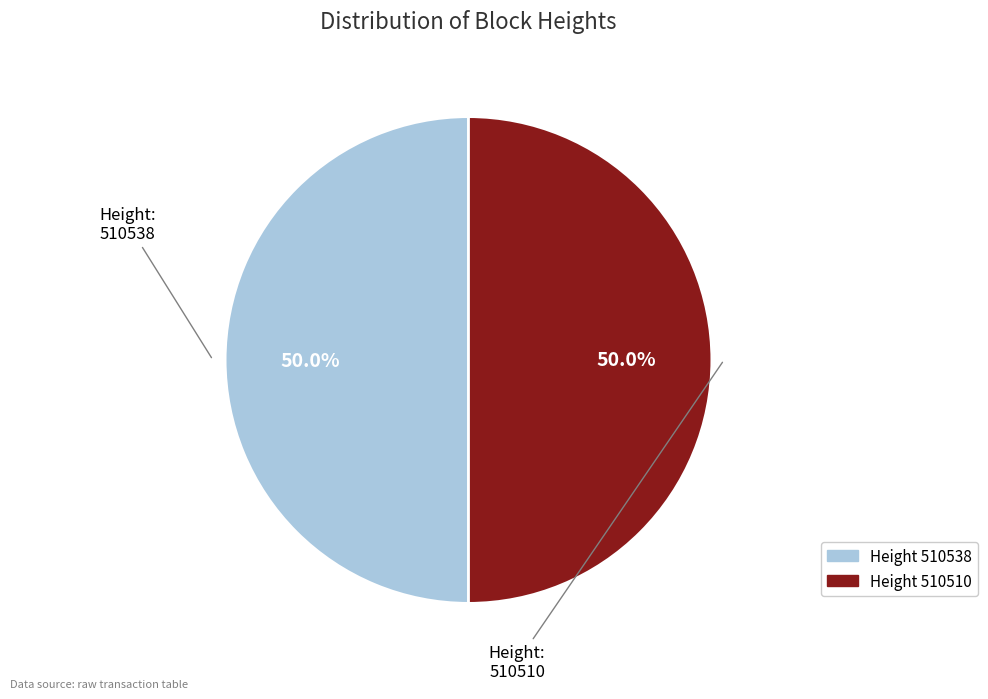

Approximately how many times larger is the value at 510510 compared to 510538?

1.0